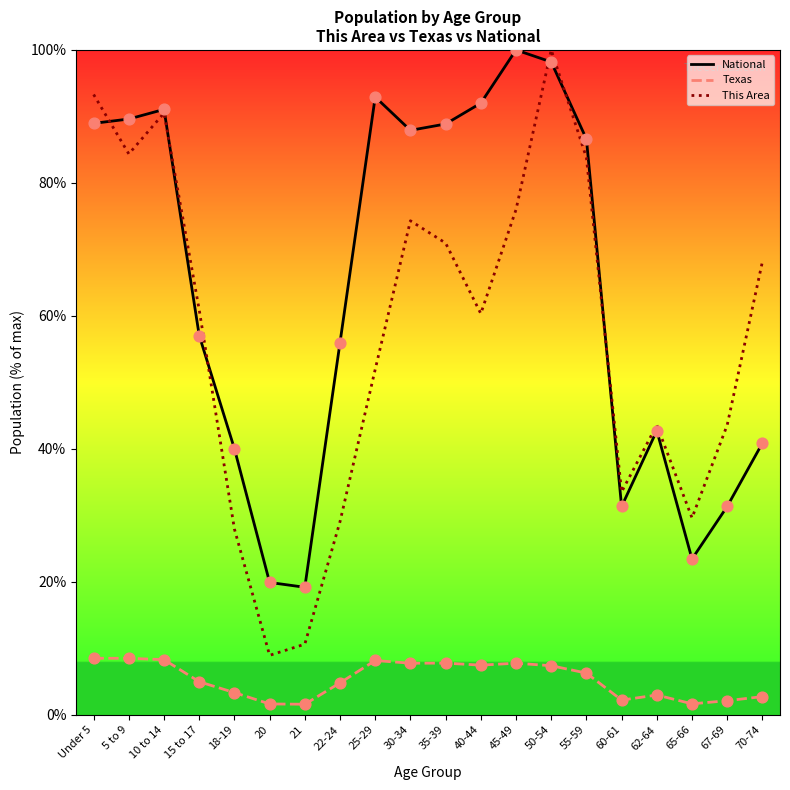

What are all the series names shown in the legend?

National, Texas, This Area